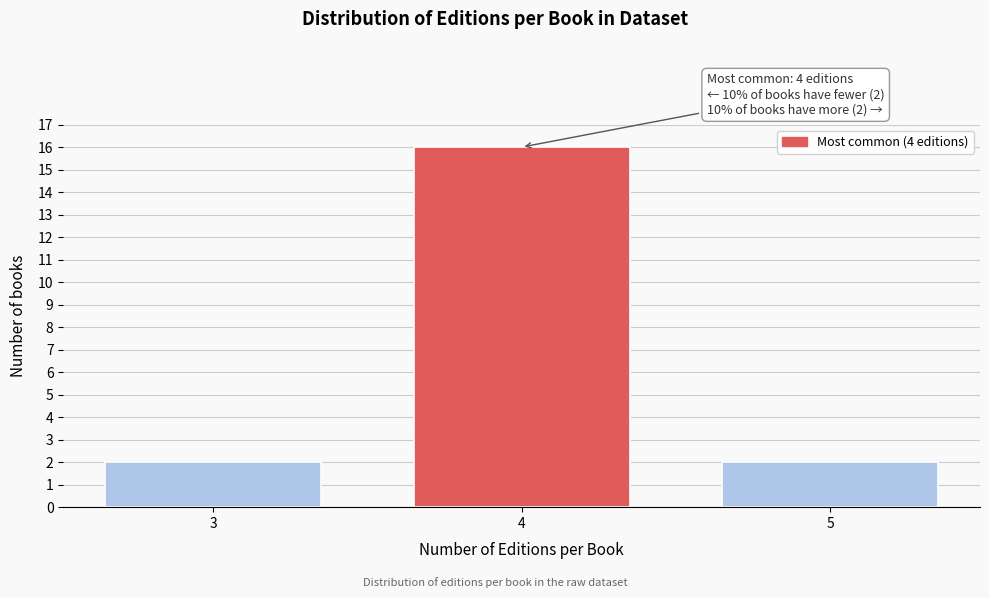

Reading left to right, extract all data points from this chart.

2	16	2